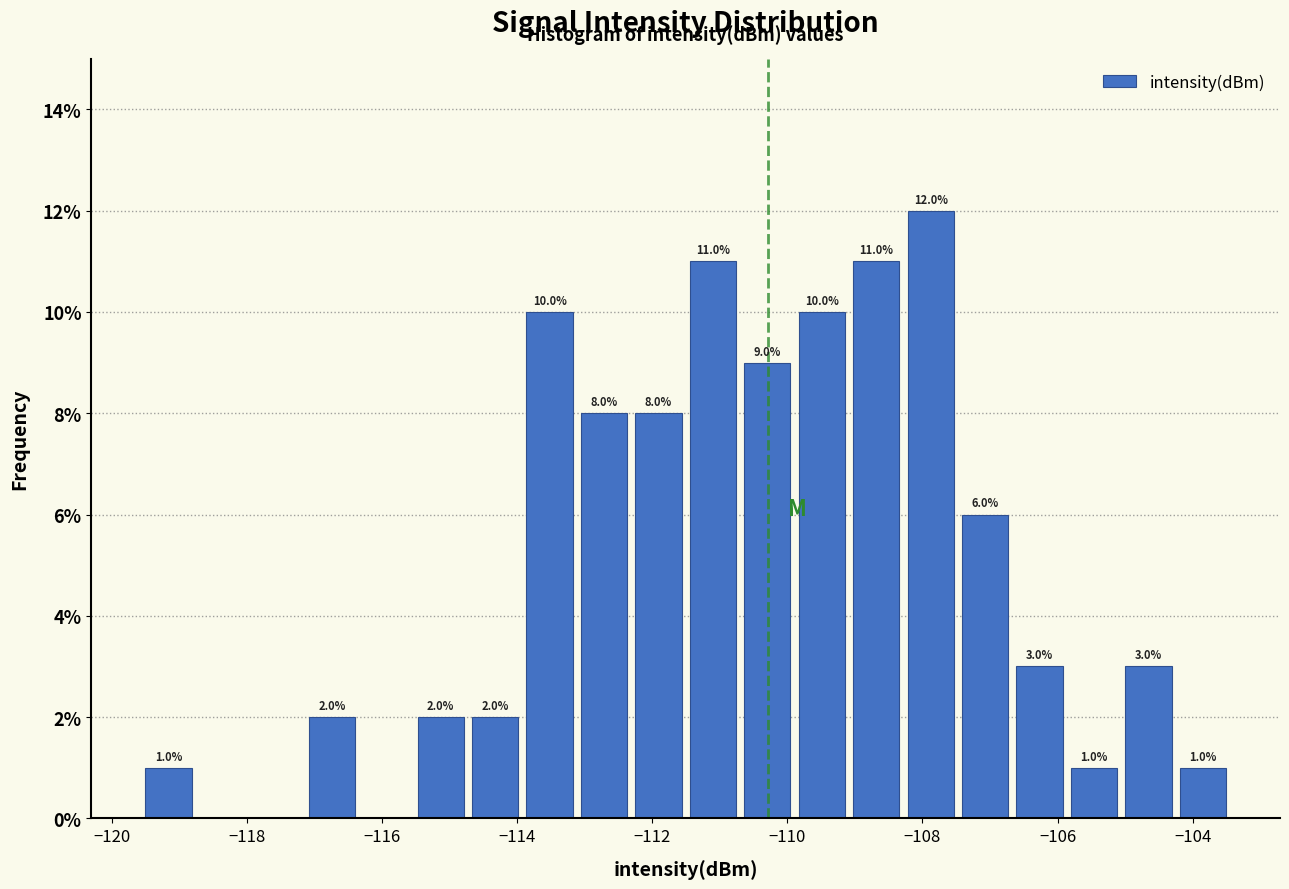

Over which range of the x-axis is the bar tallest?

-108.2 to -107.4